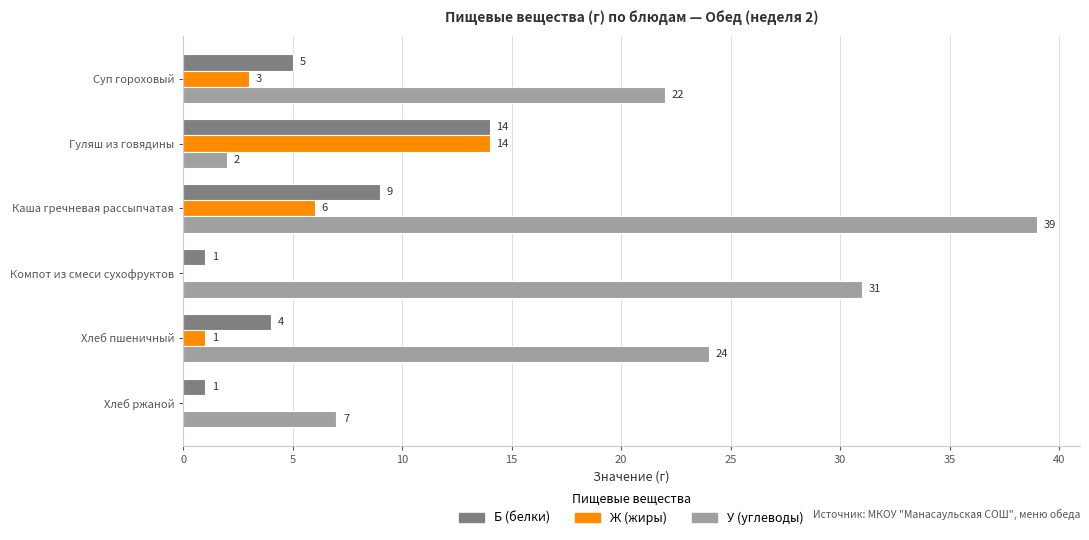

What are all the series names shown in the legend?

Б (белки), Ж (жиры), У (углеводы)